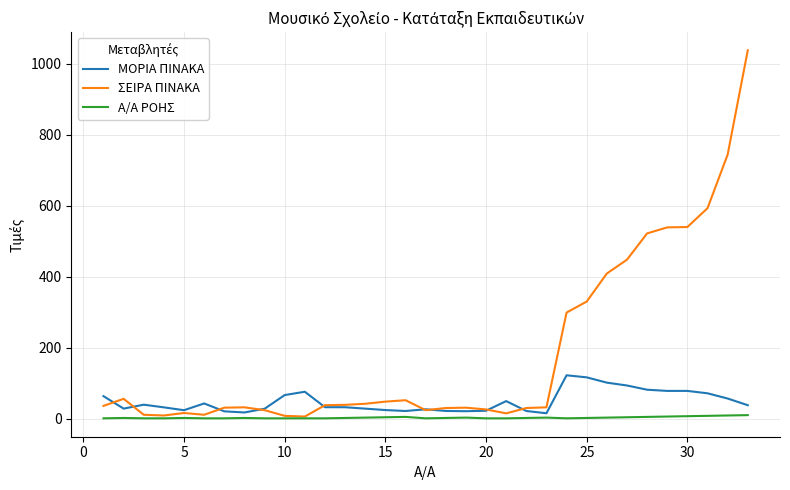

What is the highest value of the ΣΕΙΡΑ ΠΙΝΑΚΑ series?

1038.0